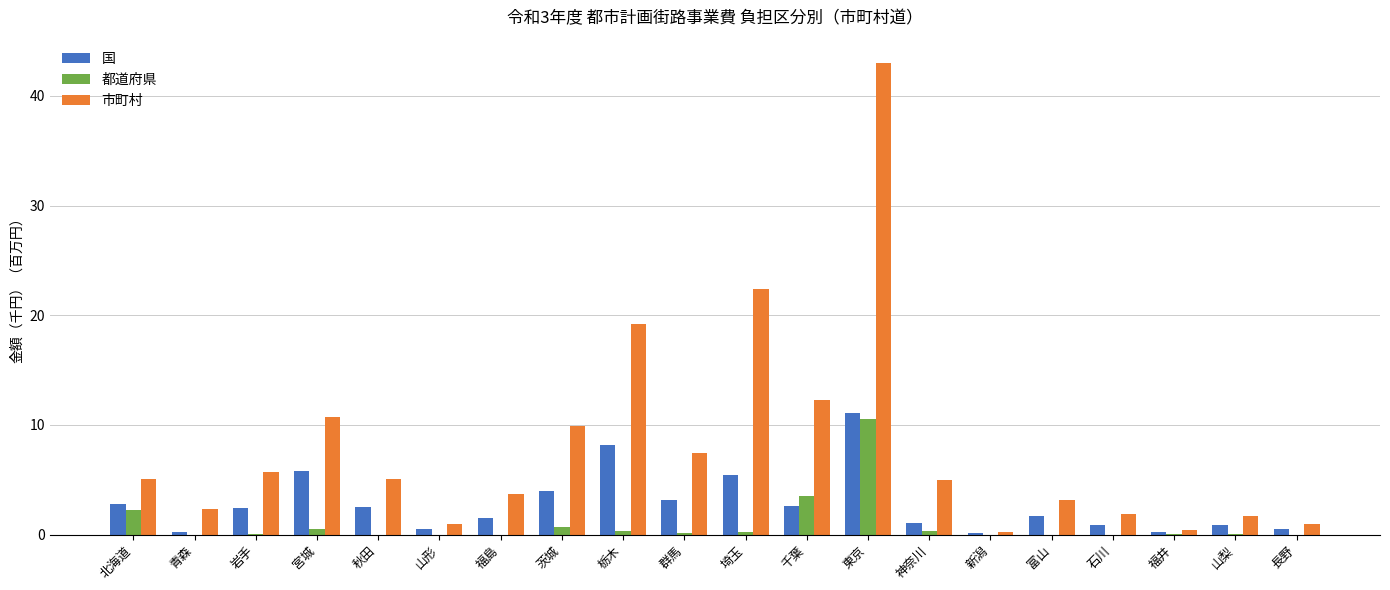

Read the 国 value at 北海道.

2.8